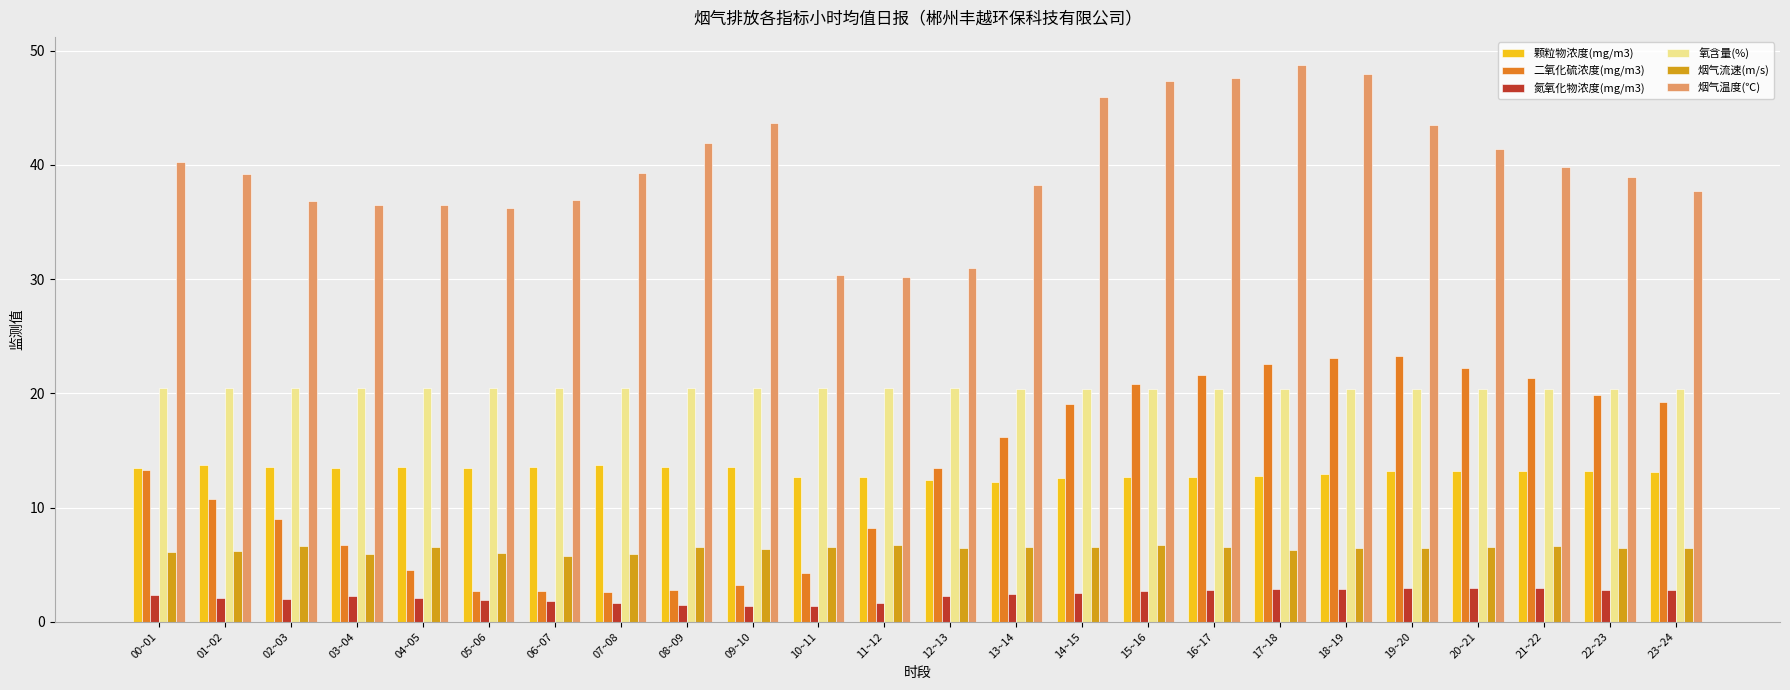

What is the difference between the highest and lowest values at 20~21?

38.5